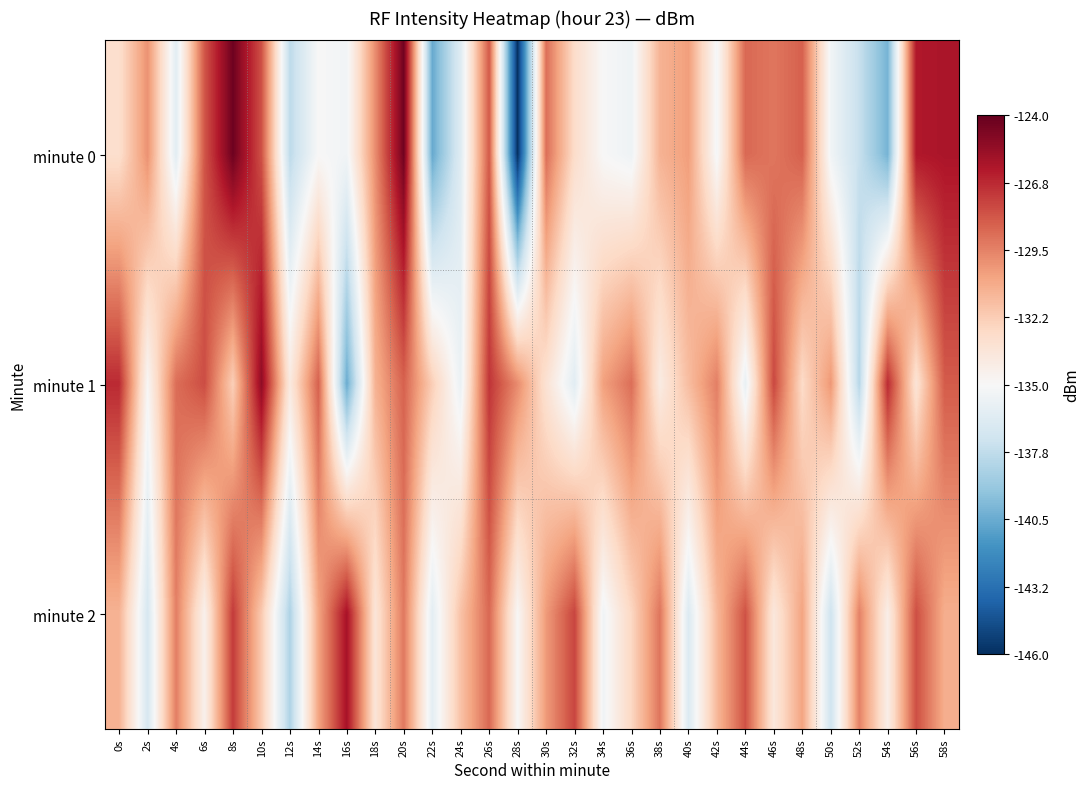

Reading left to right, extract all data points from this chart.

minute 0: 0s=-133.1	2s=-130.0	4s=-136.2	6s=-128.1	8s=-124.3	10s=-128.0	12s=-137.9	14s=-135.0	16s=-135.3	18s=-129.9	20s=-124.3	22s=-140.6	24s=-136.4	26s=-128.2	28s=-145.9	30s=-128.9	32s=-133.0	34s=-135.0	36s=-135.5	38s=-131.2	40s=-130.4	42s=-135.2	44s=-128.7	46s=-129.1	48s=-128.5	50s=-135.4	52s=-137.5	54s=-140.2	56s=-126.2	58s=-126.0
minute 1: 0s=-126.8	2s=-134.9	4s=-128.9	6s=-127.9	8s=-132.3	10s=-125.2	12s=-133.9	14s=-128.5	16s=-140.5	18s=-131.2	20s=-128.5	22s=-132.3	24s=-135.7	26s=-127.1	28s=-129.8	30s=-133.4	32s=-136.2	34s=-130.5	36s=-128.9	38s=-134.1	40s=-131.6	42s=-129.4	44s=-135.8	46s=-127.7	48s=-132.9	50s=-130.2	52s=-138.1	54s=-126.8	56s=-133.5	58s=-128.3
minute 2: 0s=-131.2	2s=-136.8	4s=-129.4	6s=-134.5	8s=-127.3	10s=-132.1	12s=-138.4	14s=-130.7	16s=-125.9	18s=-133.6	20s=-129.2	22s=-136.1	24s=-131.8	26s=-128.7	28s=-134.9	30s=-130.3	32s=-127.6	34s=-135.4	36s=-132.7	38s=-129.1	40s=-136.5	42s=-131.4	44s=-128.0	46s=-133.8	48s=-130.6	50s=-137.2	52s=-129.5	54s=-134.3	56s=-127.9	58s=-131.0